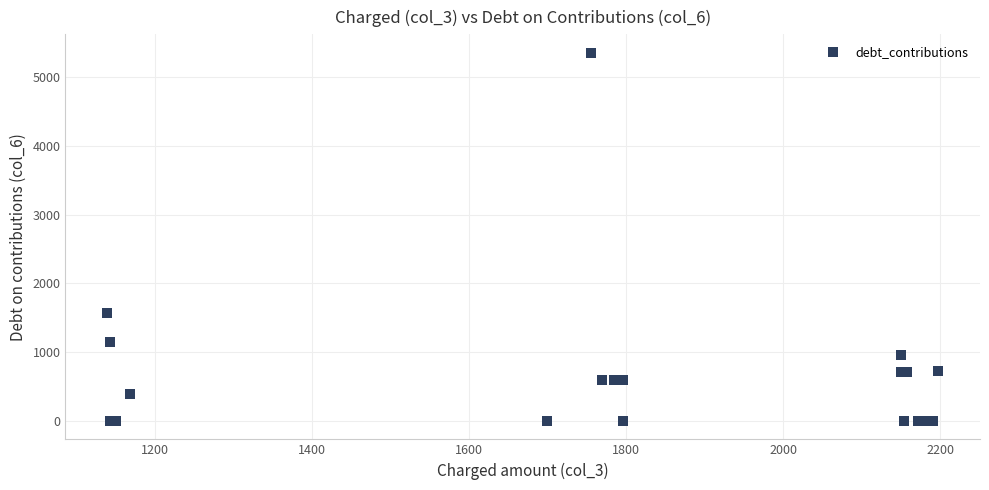

What Y value in the scatter plot is closest to 2677?

1574.4